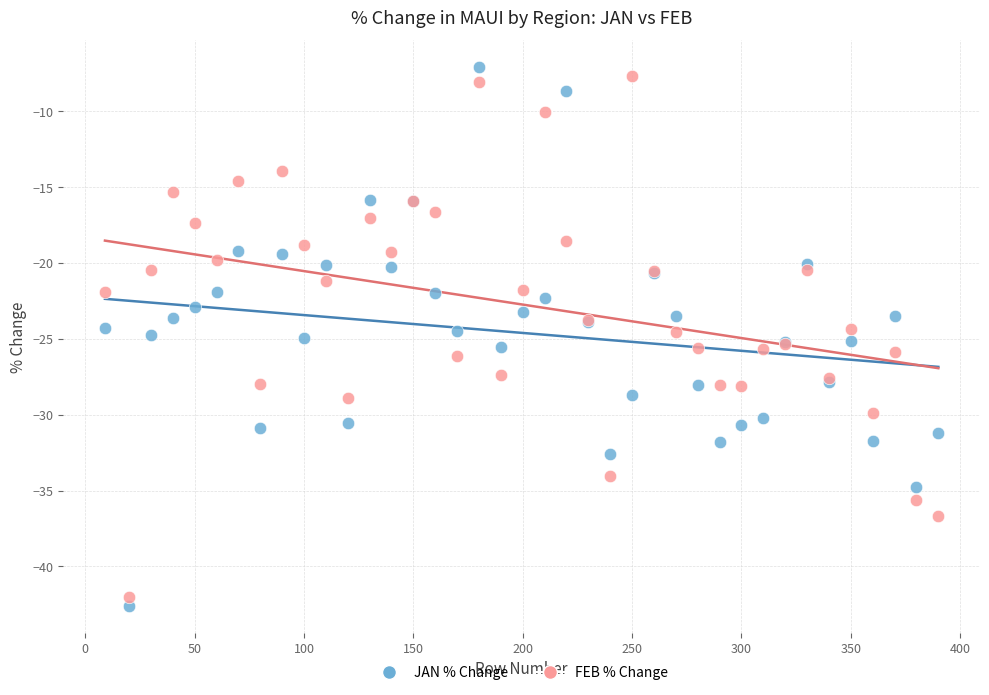

Which series has the largest Y range (max minus min)?

JAN % Change